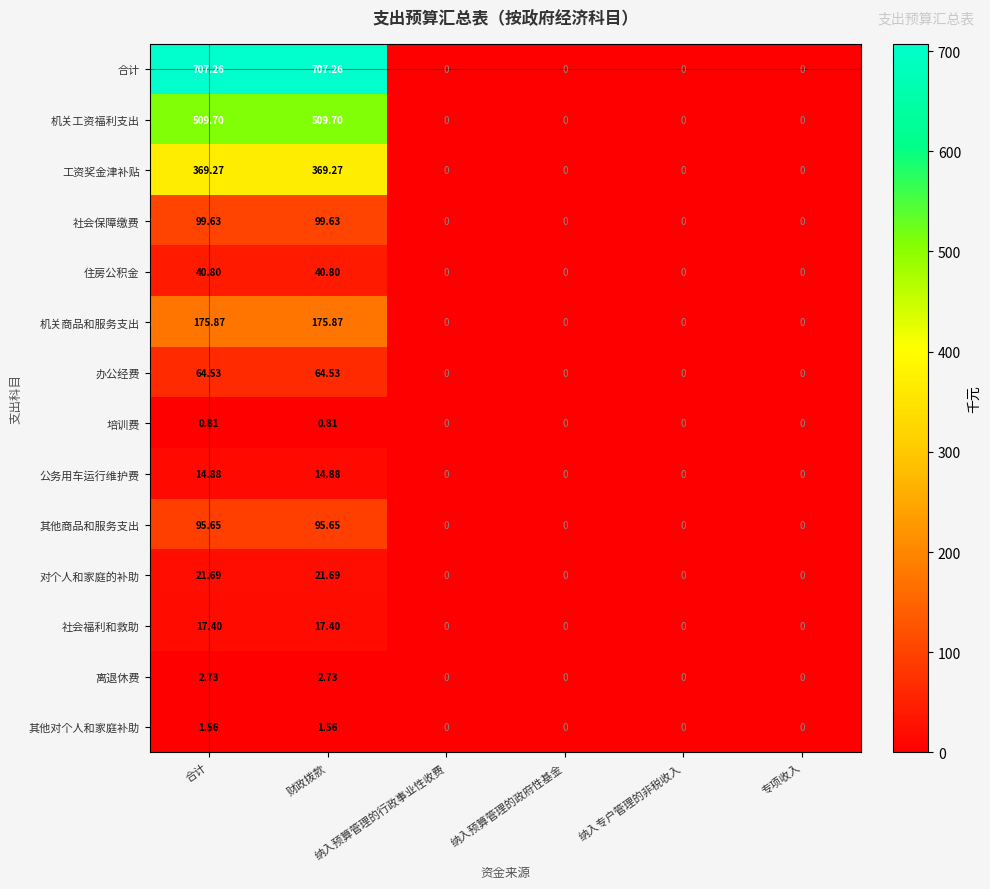

Which series has the widest spread of values?

合计